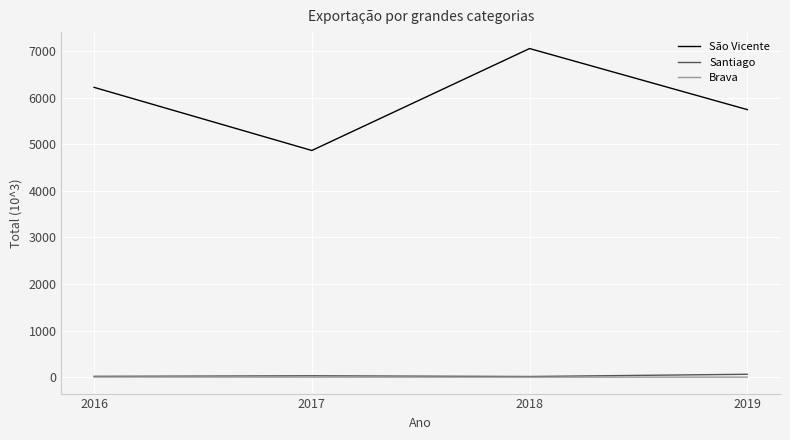

What are all the series names shown in the legend?

São Vicente, Santiago, Brava